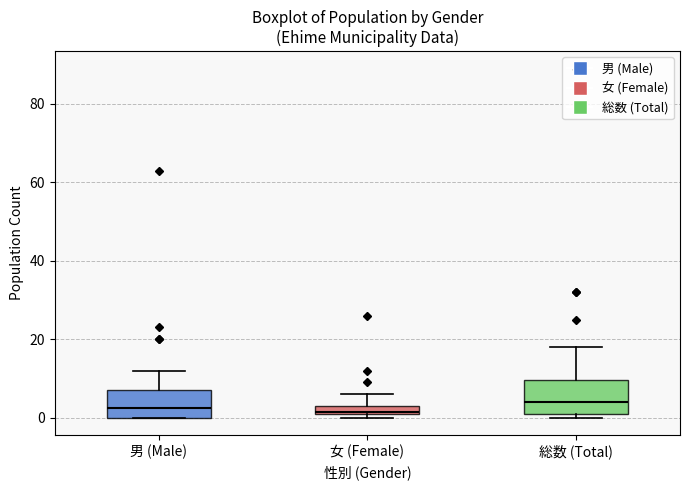

Where does the median line of the box for 男 (Male) sit on the y-axis? The values are not printed on the chart, so give them approximately, as read against the axis.

2